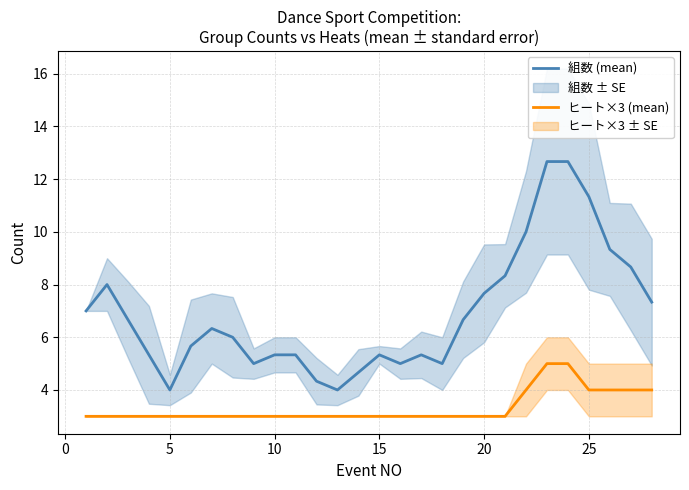

What is the sum of all 組数 (mean) values?

193.0